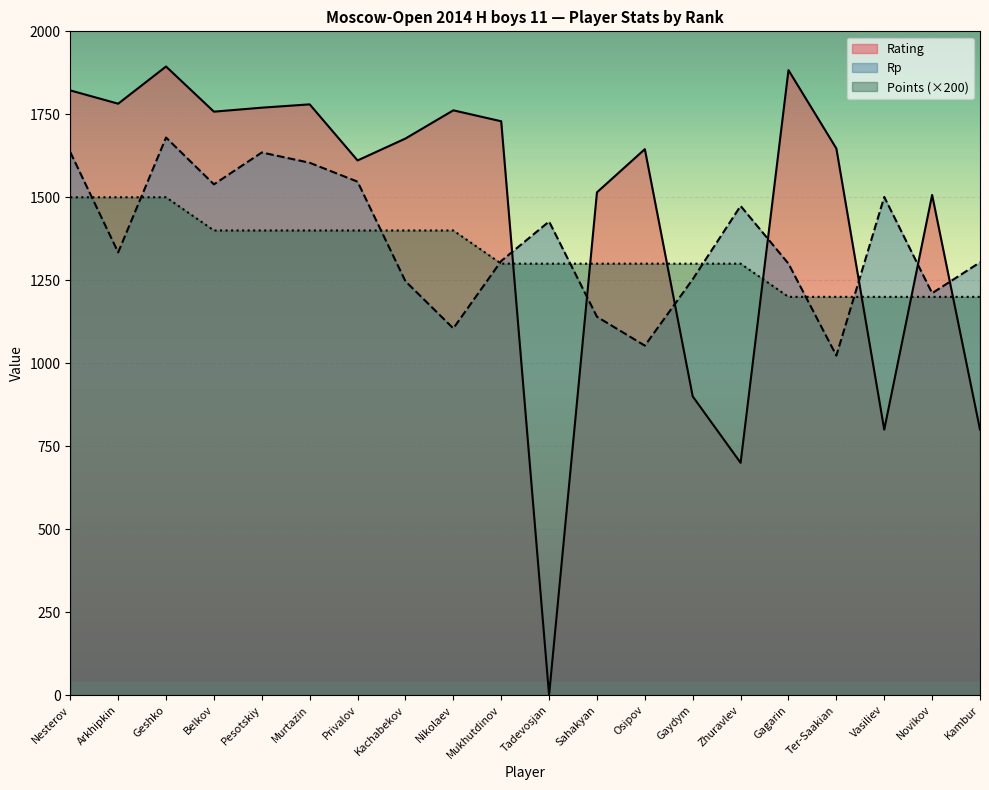

Does the chart display data point markers on the line(s)?

No